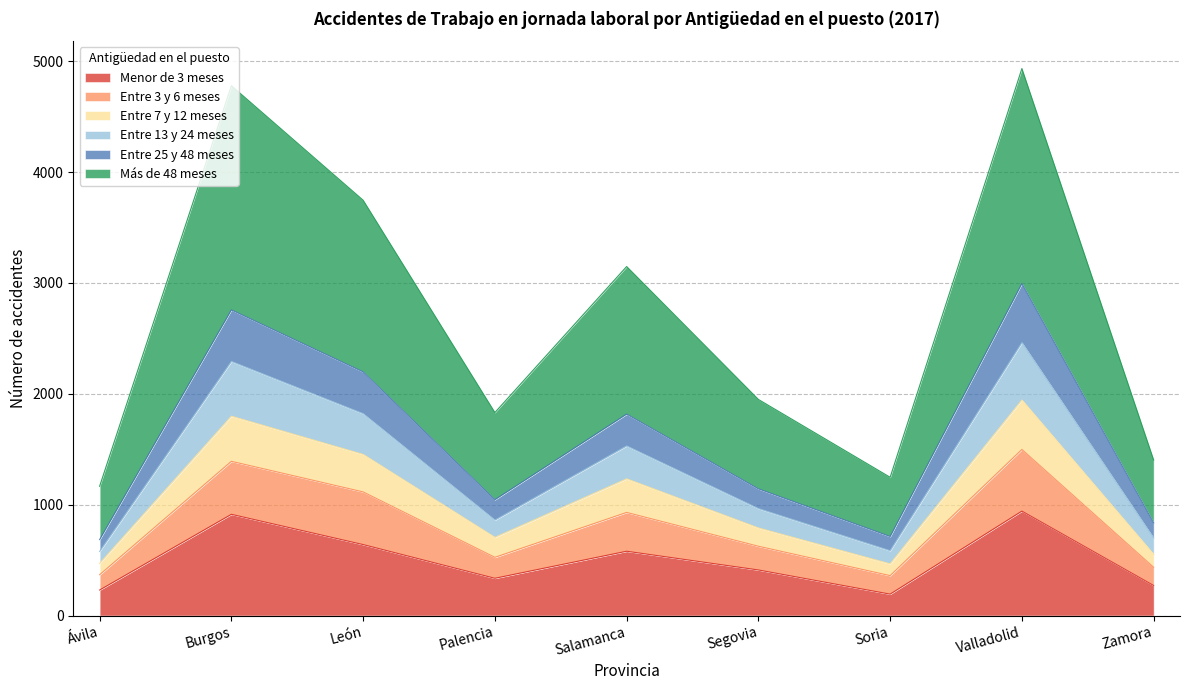

What is the maximum value shown in the chart?

4934